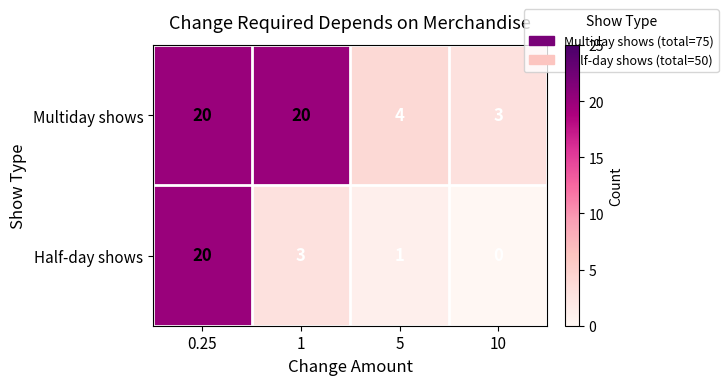

How many data points does each series have?

4